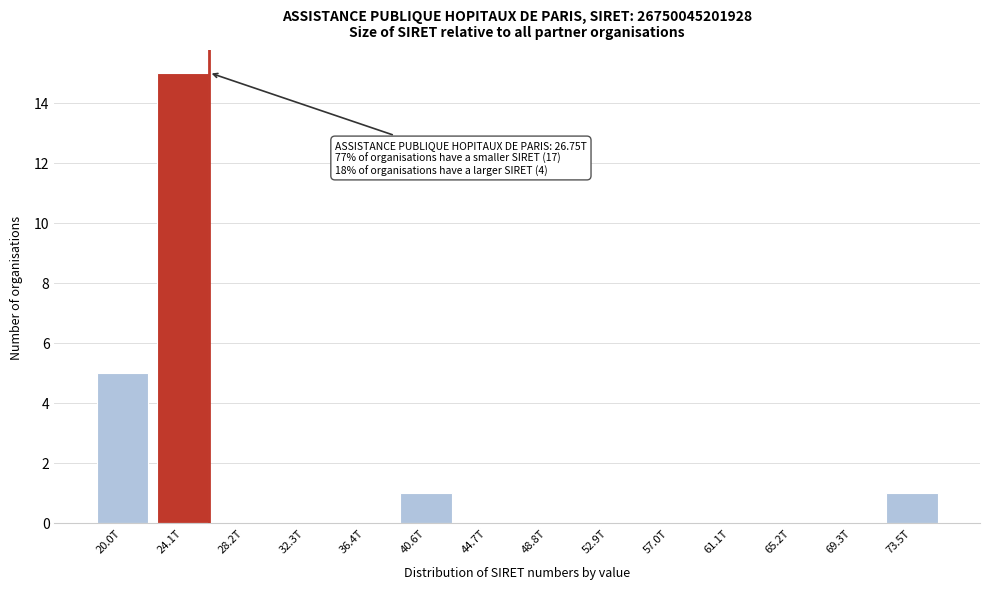

Reading right to left, extract all data points from this chart.

73.5T=1	69.3T=0	65.2T=0	61.1T=0	57.0T=0	52.9T=0	48.8T=0	44.7T=0	40.6T=1	36.4T=0	32.3T=0	28.2T=0	24.1T=15	20.0T=5